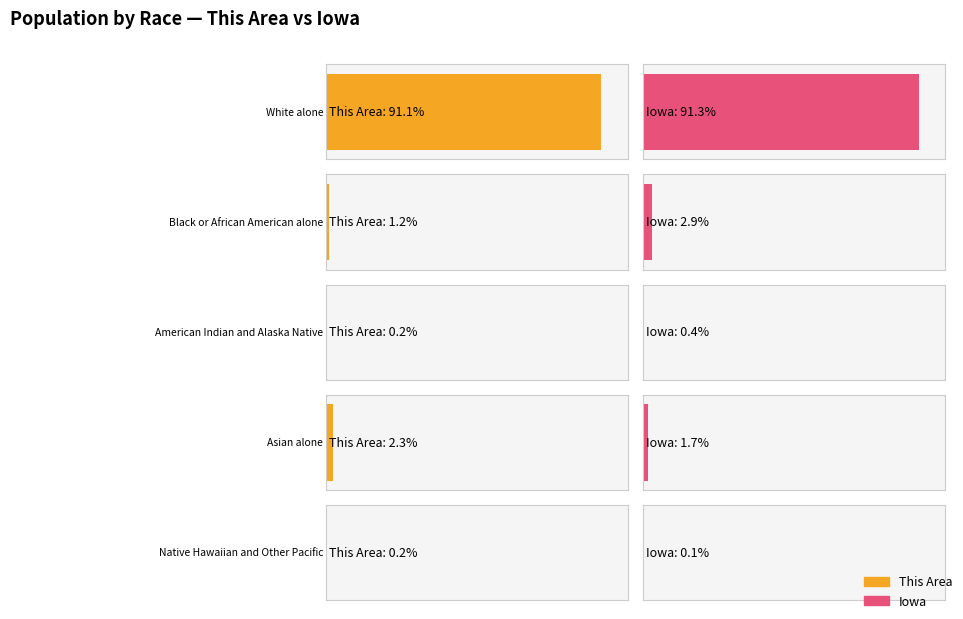

Which has a higher value, White alone or American Indian and Alaska Native?

White alone